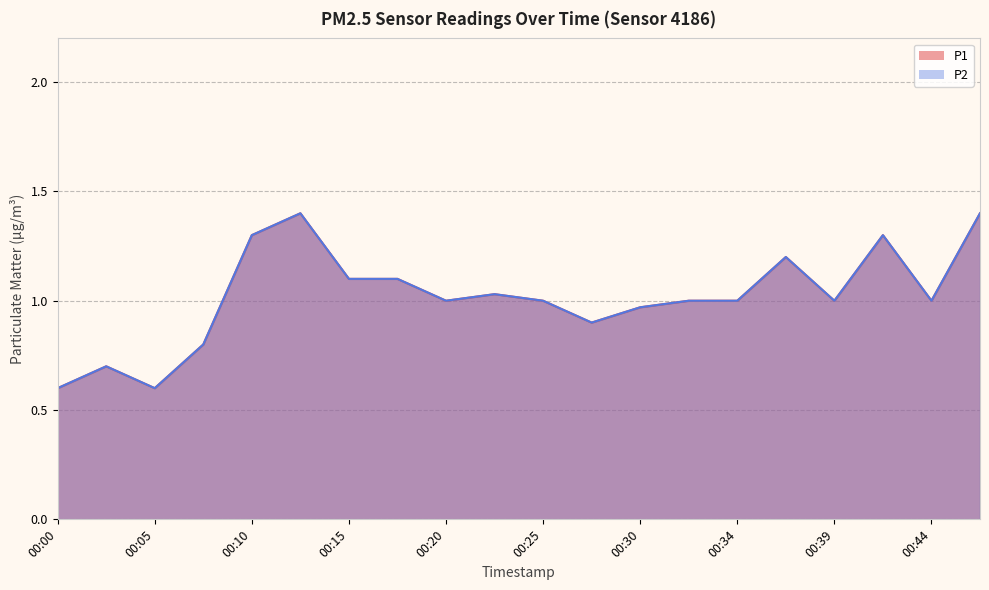

What is the value of the P2 point at the 10th from the left?

1.0